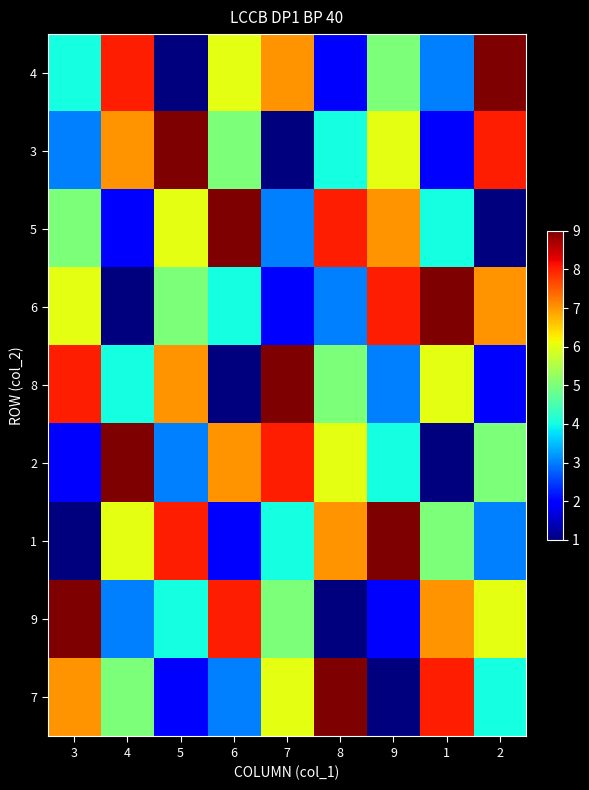

Rank the series at 9 from highest to lowest value.

1, 6, 5, 3, 4, 2, 8, 9, 7